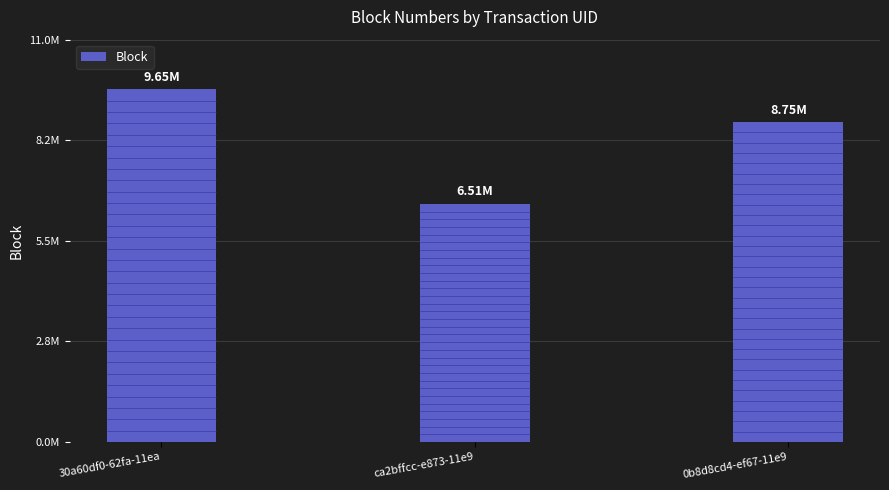

What is the greatest value displayed?

9645309